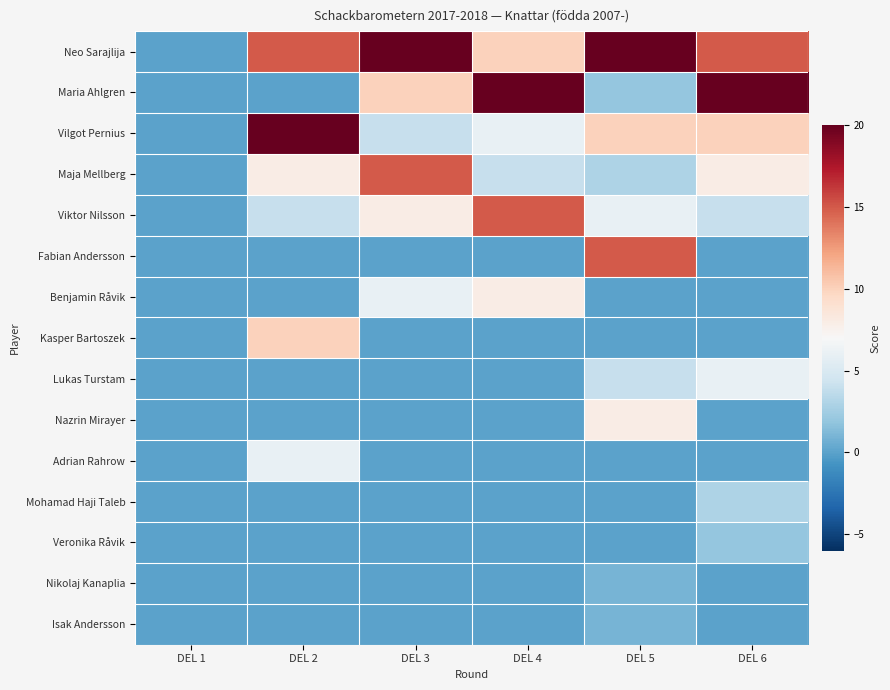

Reading left to right, list all the values displayed in this chart.

Neo Sarajlija: DEL 1=0	DEL 2=15	DEL 3=20	DEL 4=10	DEL 5=20	DEL 6=15
Maria Ahlgren: DEL 1=0	DEL 2=0	DEL 3=10	DEL 4=20	DEL 5=2	DEL 6=20
Vilgot Pernius: DEL 1=0	DEL 2=20	DEL 3=4	DEL 4=6	DEL 5=10	DEL 6=10
Maja Mellberg: DEL 1=0	DEL 2=8	DEL 3=15	DEL 4=4	DEL 5=3	DEL 6=8
Viktor Nilsson: DEL 1=0	DEL 2=4	DEL 3=8	DEL 4=15	DEL 5=6	DEL 6=4
Fabian Andersson: DEL 1=0	DEL 2=0	DEL 3=0	DEL 4=0	DEL 5=15	DEL 6=0
Benjamin Råvik: DEL 1=0	DEL 2=0	DEL 3=6	DEL 4=8	DEL 5=0	DEL 6=0
Kasper Bartoszek: DEL 1=0	DEL 2=10	DEL 3=0	DEL 4=0	DEL 5=0	DEL 6=0
Lukas Turstam: DEL 1=0	DEL 2=0	DEL 3=0	DEL 4=0	DEL 5=4	DEL 6=6
Nazrin Mirayer: DEL 1=0	DEL 2=0	DEL 3=0	DEL 4=0	DEL 5=8	DEL 6=0
Adrian Rahrow: DEL 1=0	DEL 2=6	DEL 3=0	DEL 4=0	DEL 5=0	DEL 6=0
Mohamad Haji Taleb: DEL 1=0	DEL 2=0	DEL 3=0	DEL 4=0	DEL 5=0	DEL 6=3
Veronika Råvik: DEL 1=0	DEL 2=0	DEL 3=0	DEL 4=0	DEL 5=0	DEL 6=2
Nikolaj Kanaplia: DEL 1=0	DEL 2=0	DEL 3=0	DEL 4=0	DEL 5=1	DEL 6=0
Isak Andersson: DEL 1=0	DEL 2=0	DEL 3=0	DEL 4=0	DEL 5=1	DEL 6=0